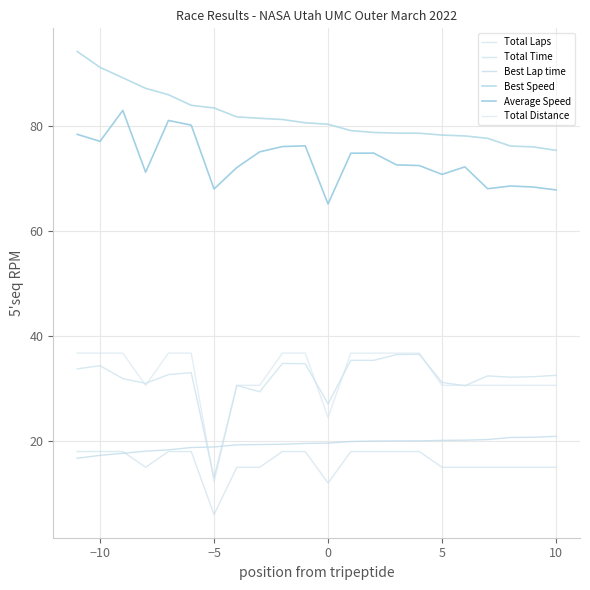

How many lines are shown in the chart?

6